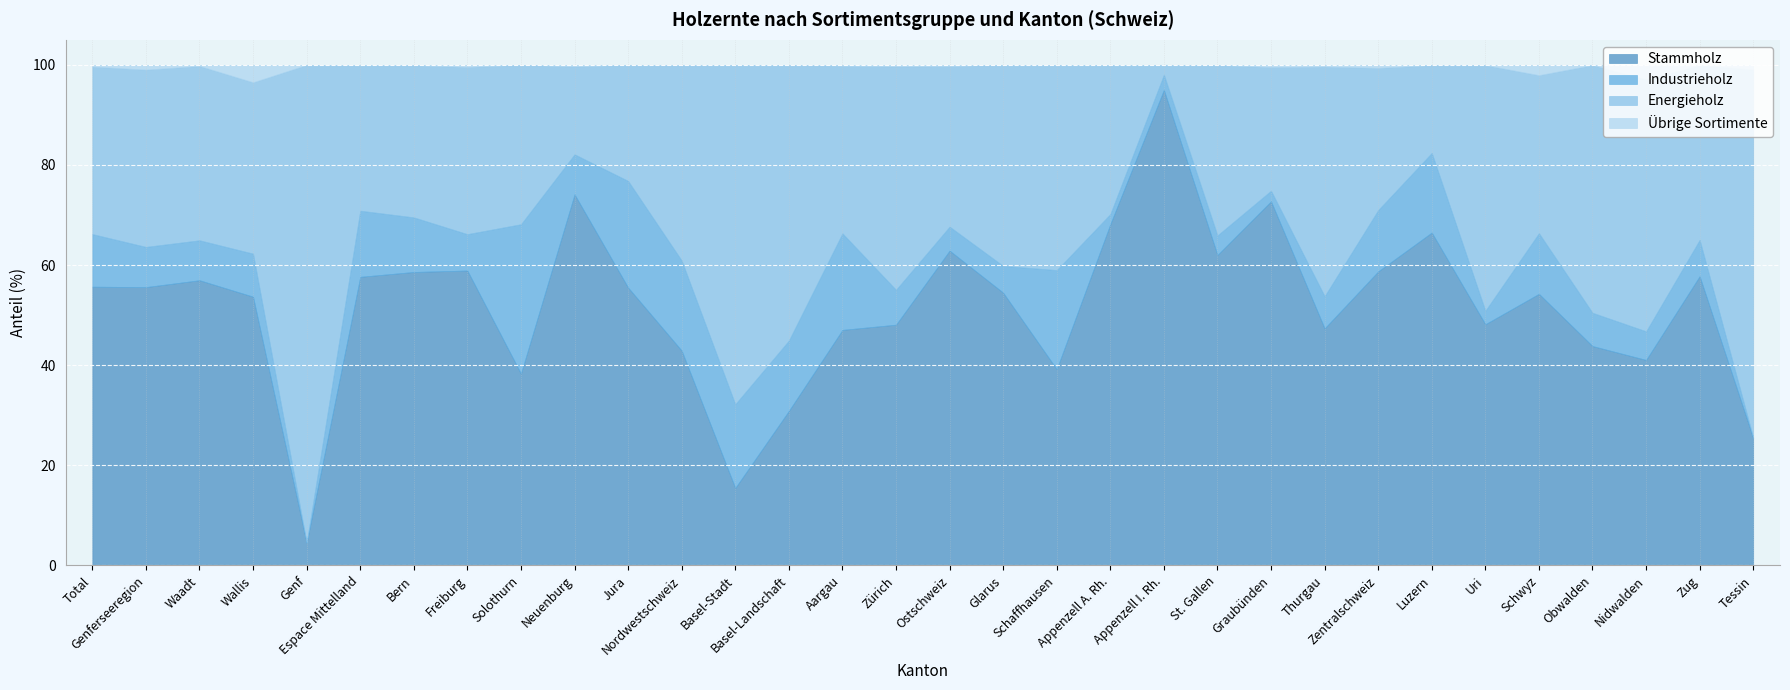

Which series has the largest range (max minus min)?

Energieholz